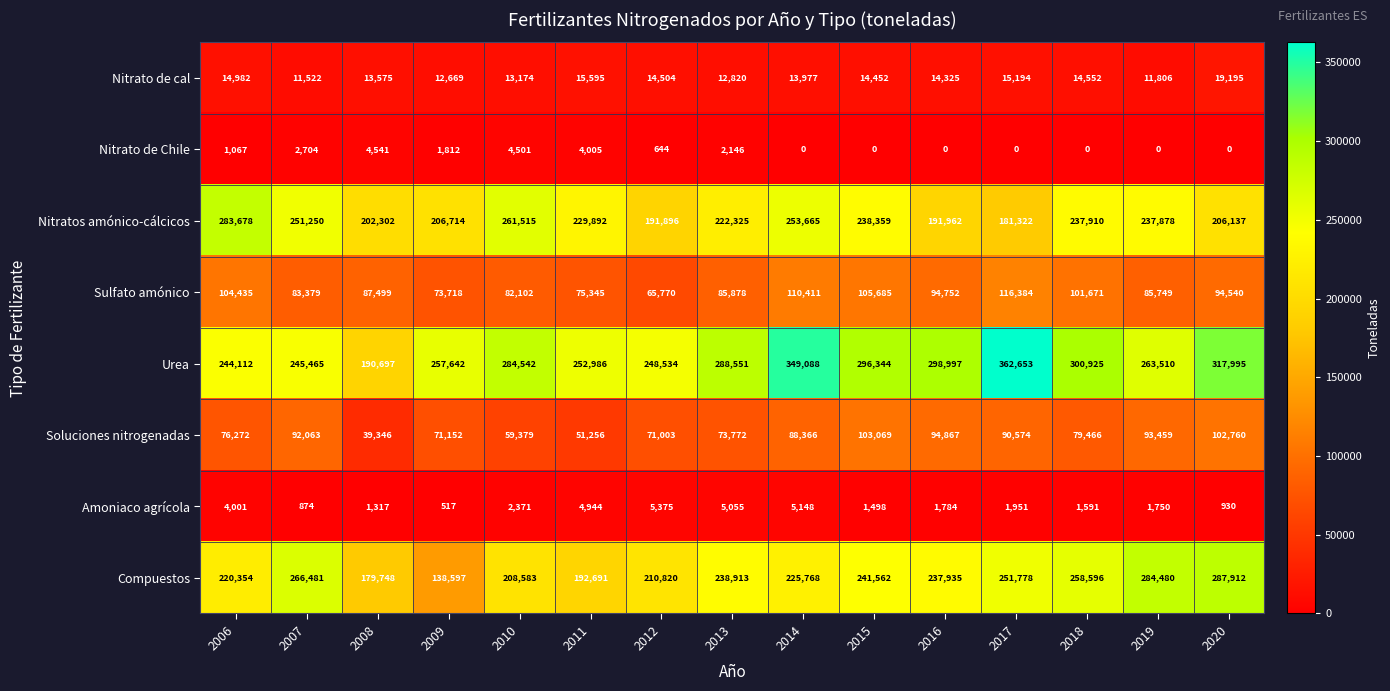

At which category is the sum across all series the highest?

2014